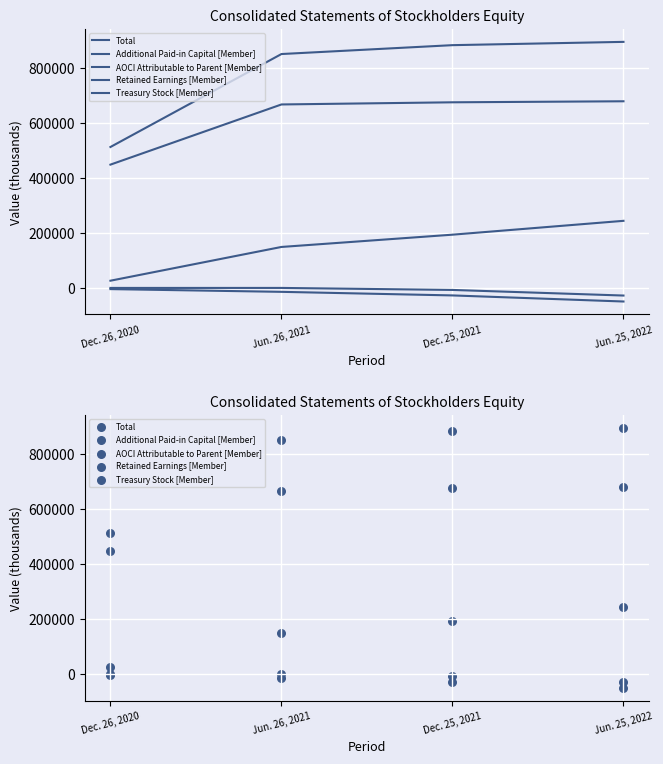

Is the value of Retained Earnings [Member] at Jun. 25, 2022 greater than the value of AOCI Attributable to Parent [Member] at Jun. 25, 2022?

Yes